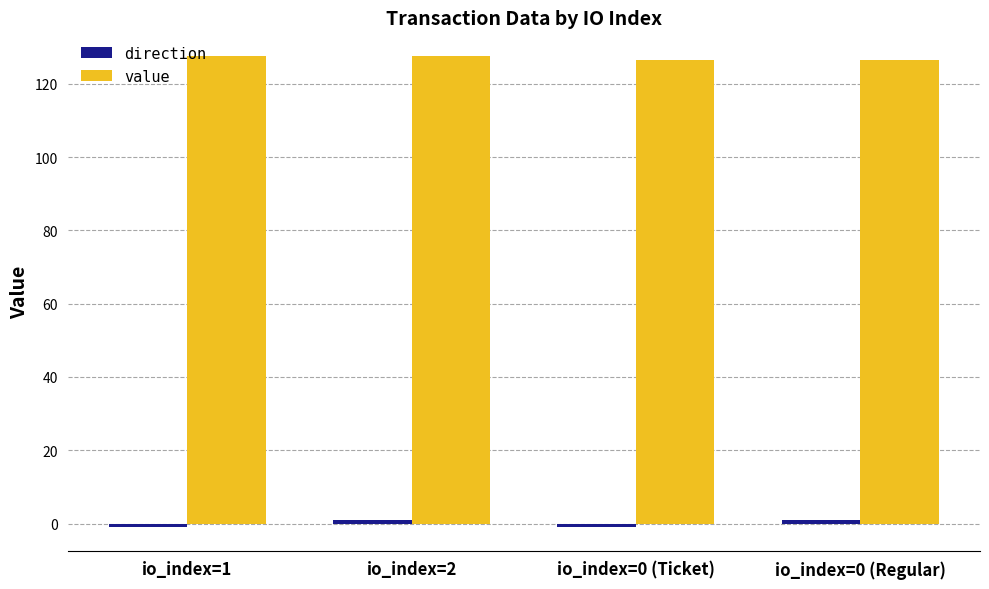

Is it true that value equals 126.6 at io_index=0 (Ticket)?

True